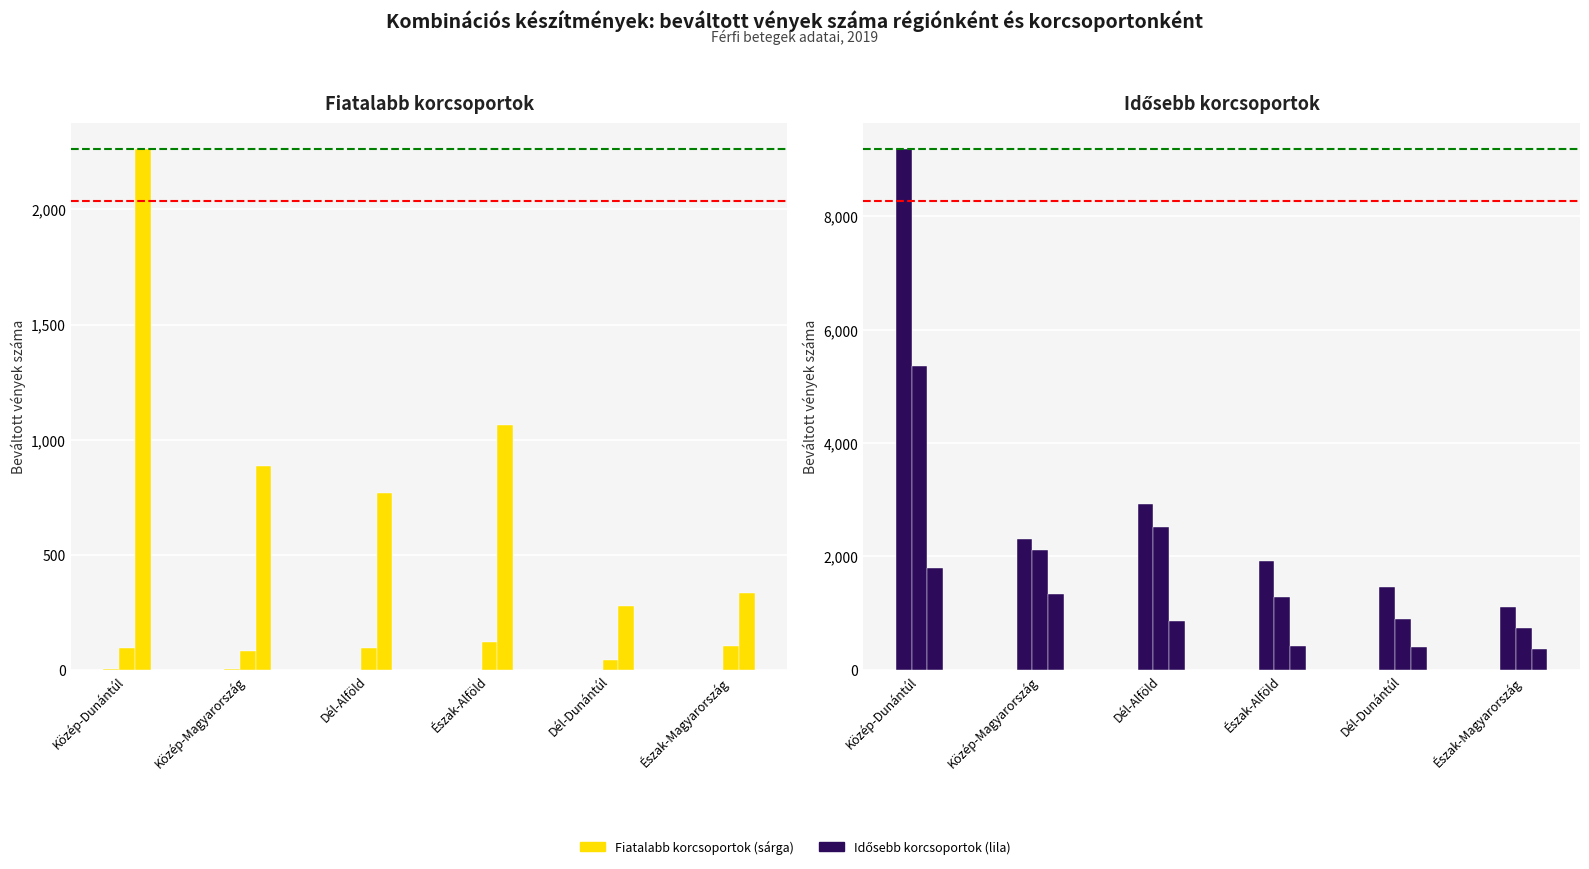

What is the difference between the maximum and minimum values in the 20-29 (Beváltott vények) series?

78